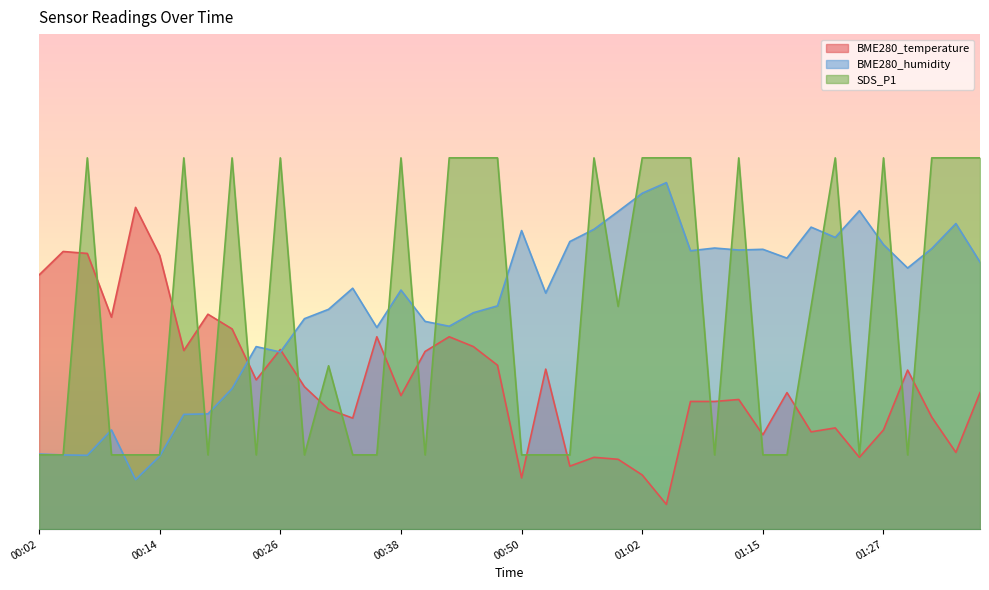

What is the value of the SDS_P1 point at the 5th from the left?

15.0